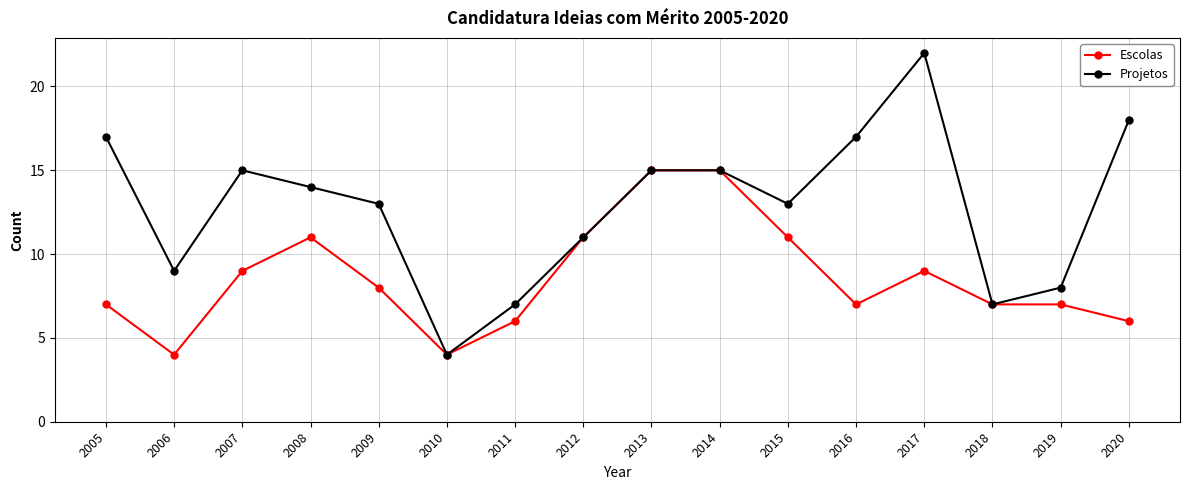

True or false: Projetos has a value of 4 at 2010.

True